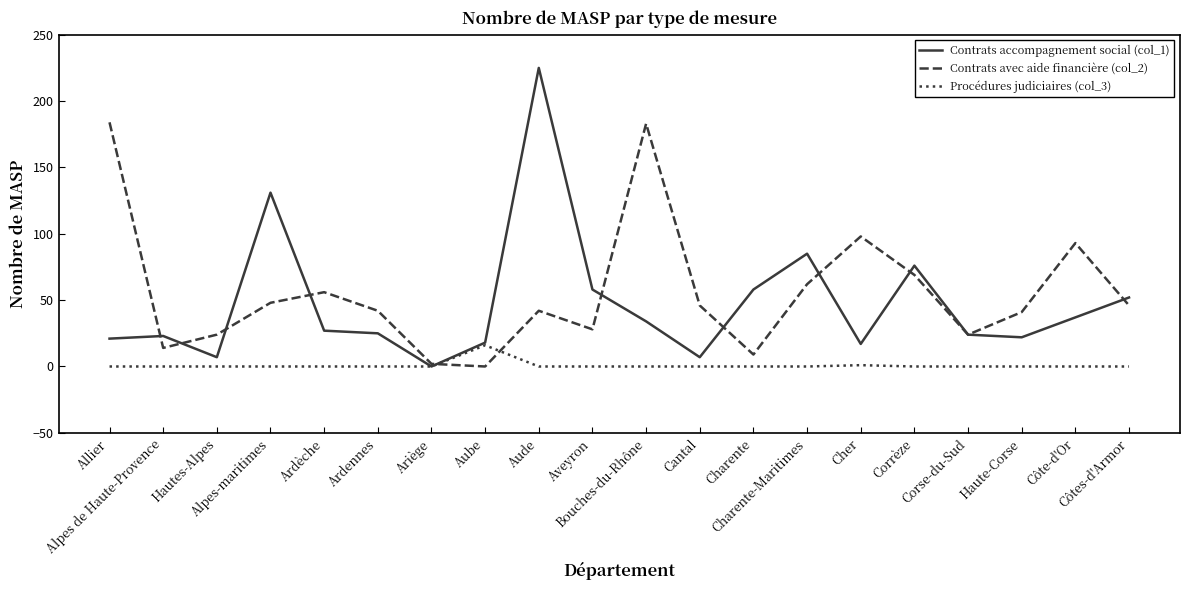

In Contrats avec aide financière (col_2), how many points are lower than both neighbors (excluding endpoints)?

5